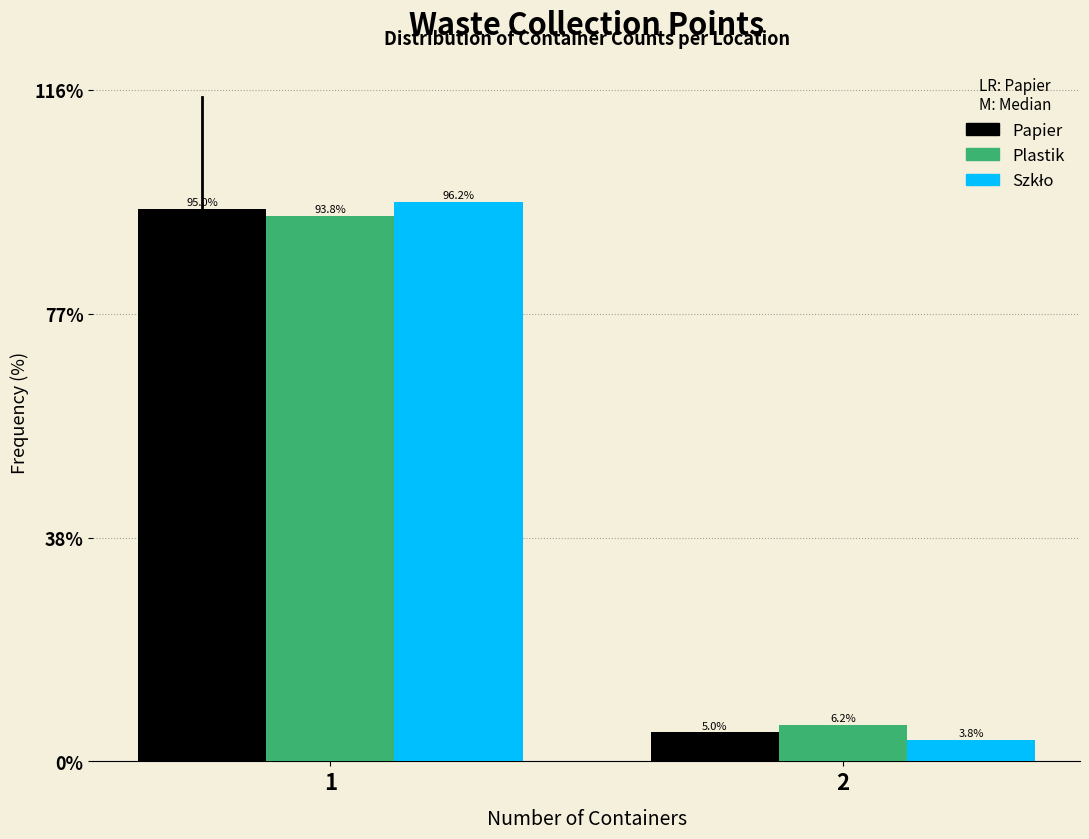

What is the total value across all series at 1?

285.0